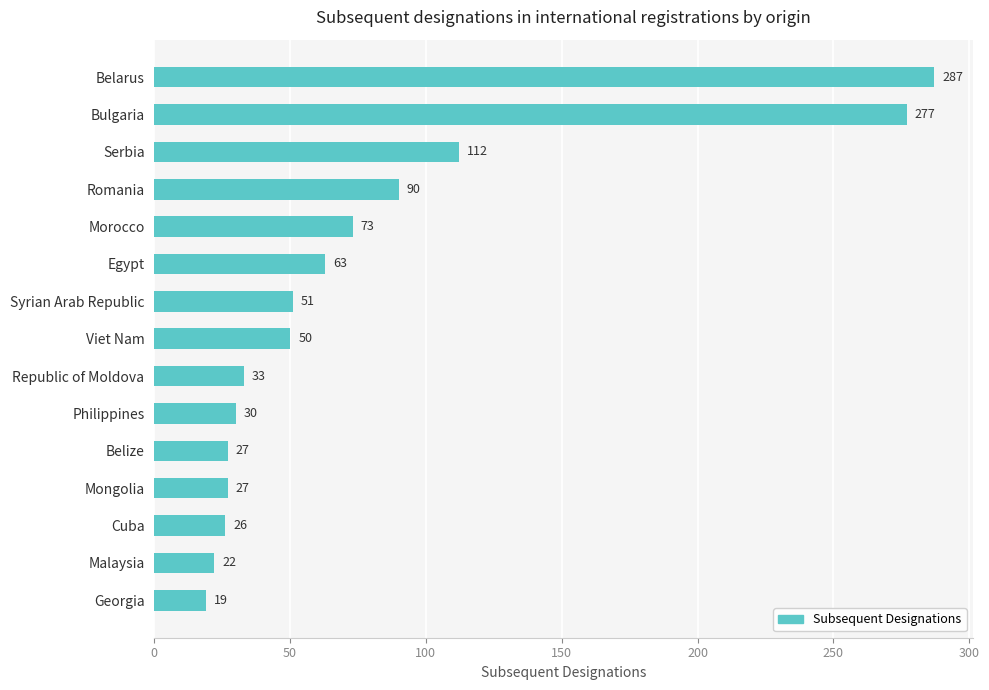

What position from the bottom is Serbia?

13